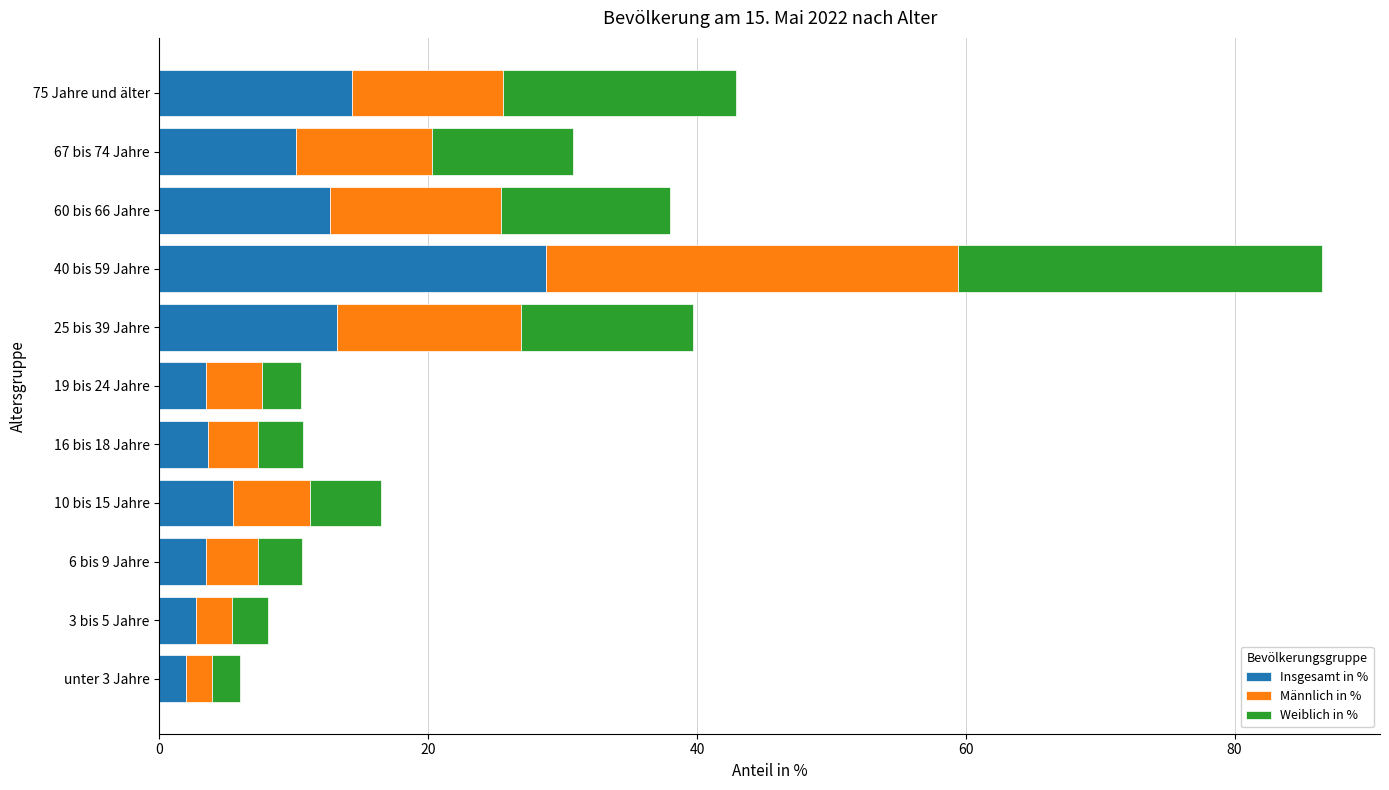

What is the minimum value for Insgesamt in %?

2.0